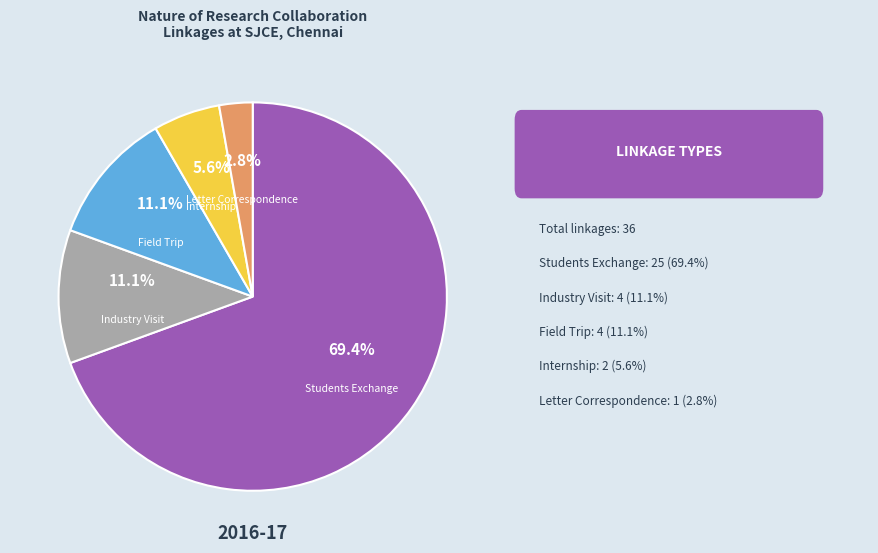

Is there any slice that represents more than half of the pie?

Yes